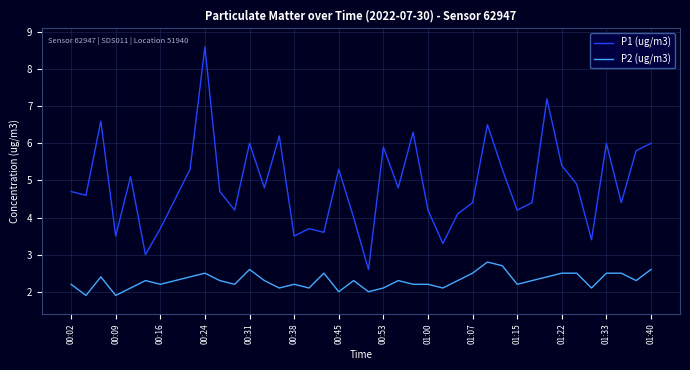

Which series has the largest total across all categories?

P1 (ug/m3)